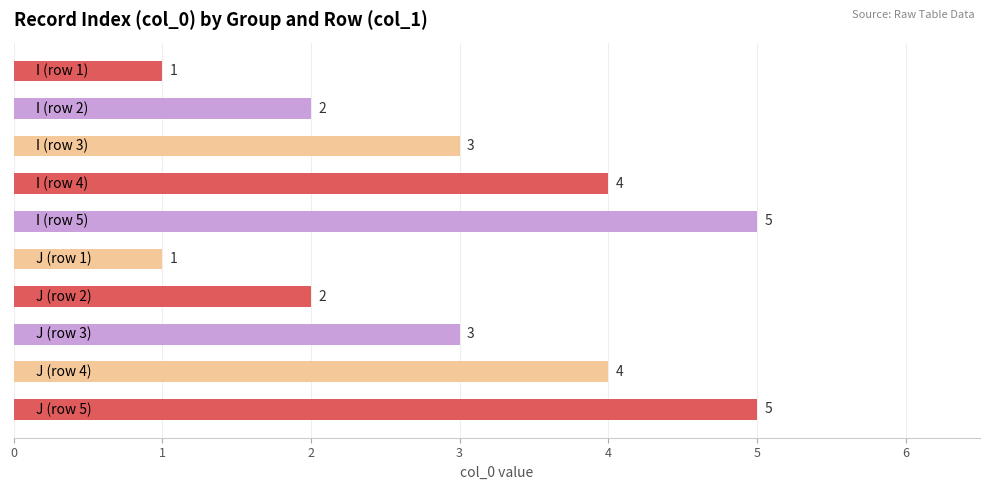

What is the minimum value shown in the chart?

1